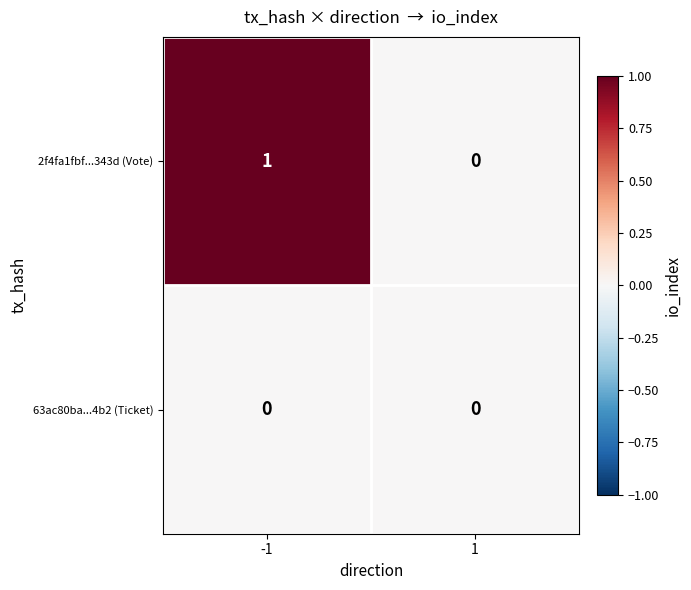

Rank the series by their maximum value, from highest to lowest.

2f4fa1fbf...343d (Vote), 63ac80ba...4b2 (Ticket)